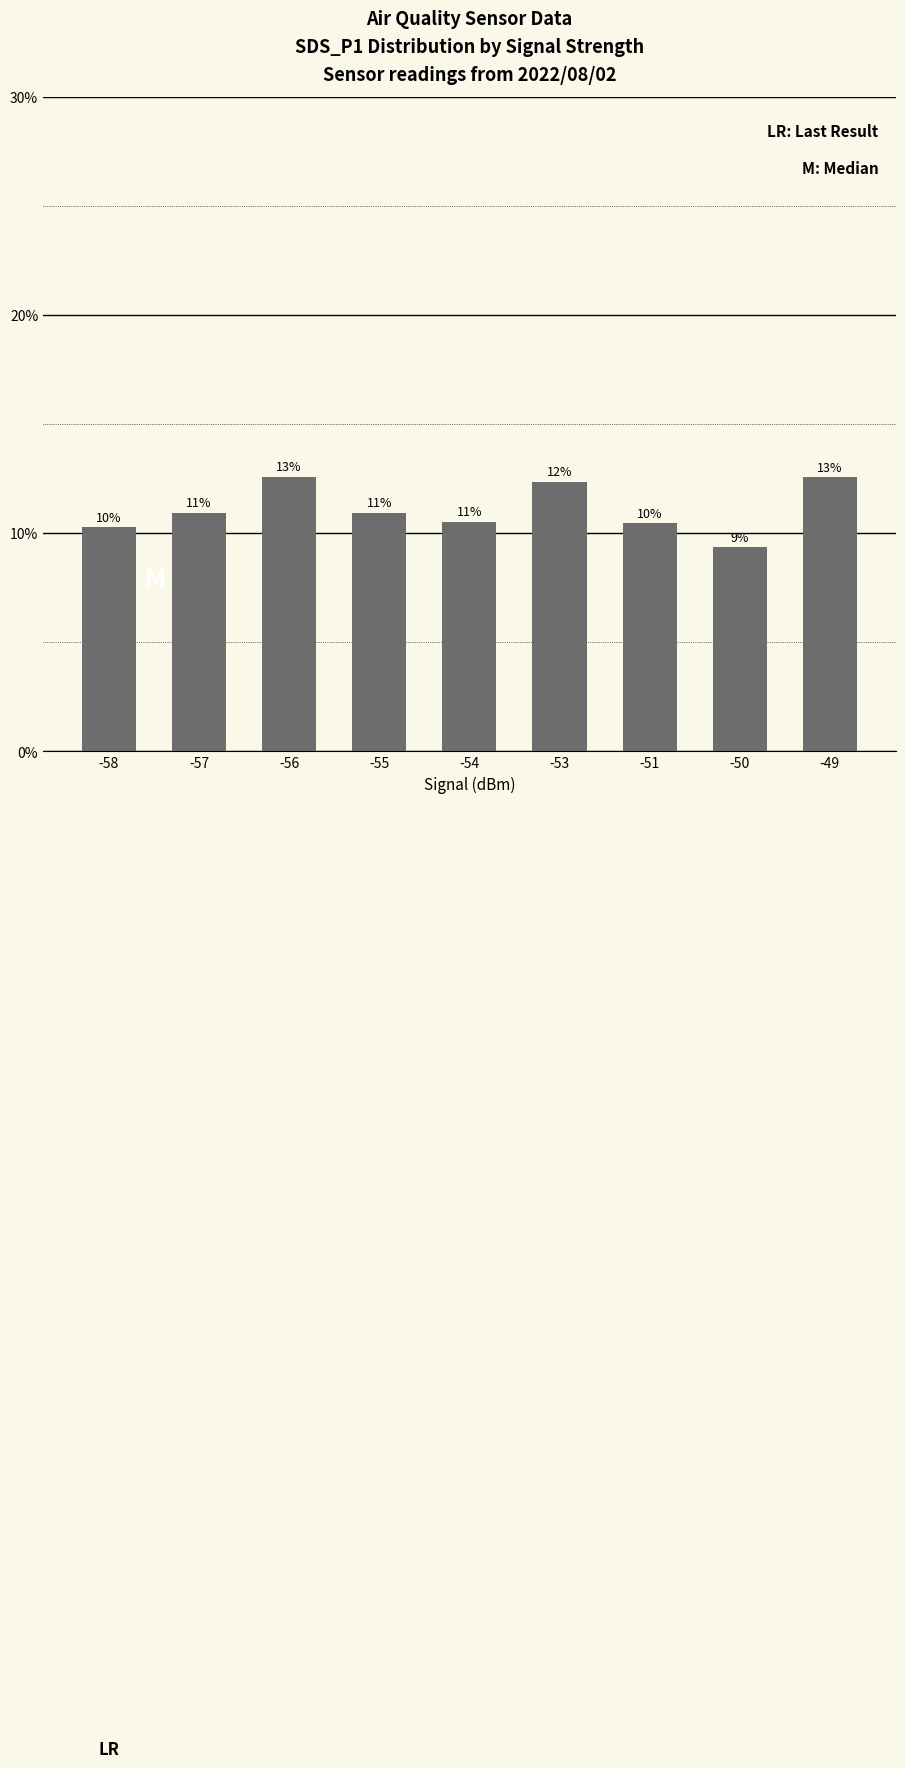

How many bars are there in total?

9